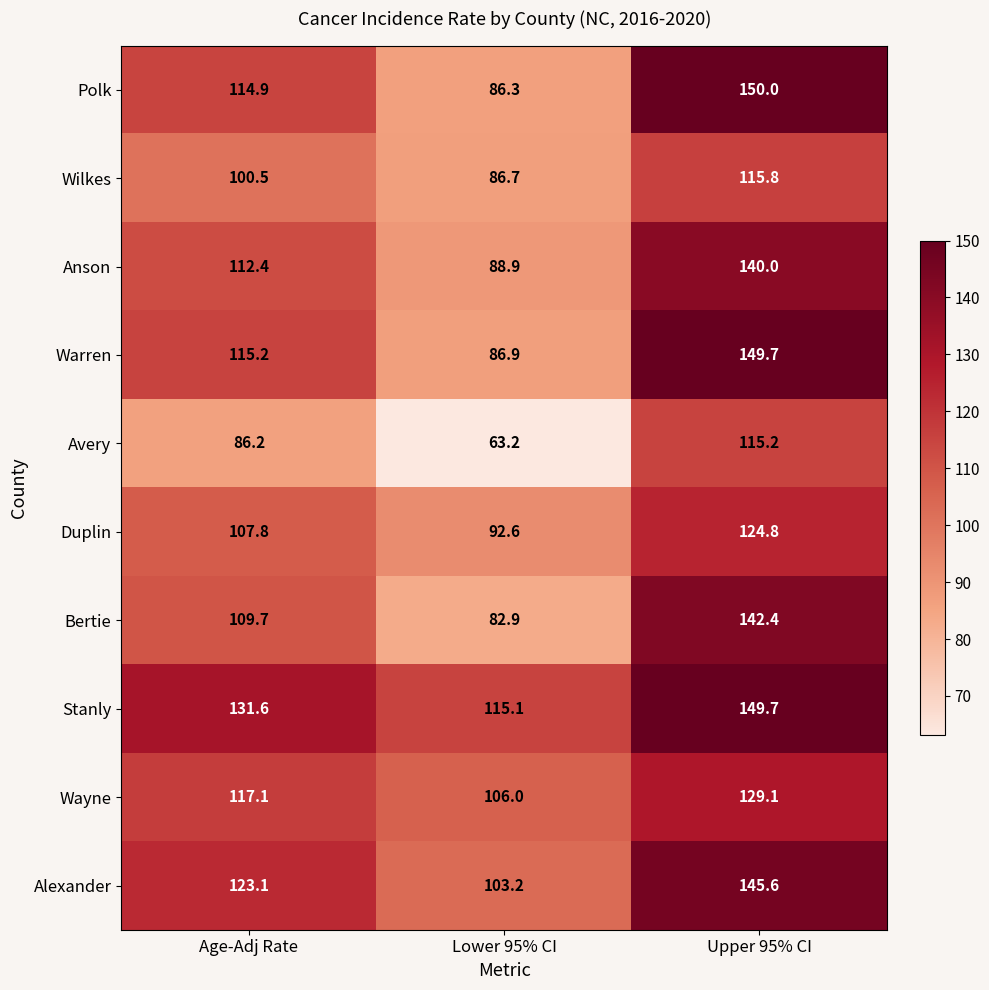

Is it true that Alexander equals 28.0 at Age-Adj Rate?

False